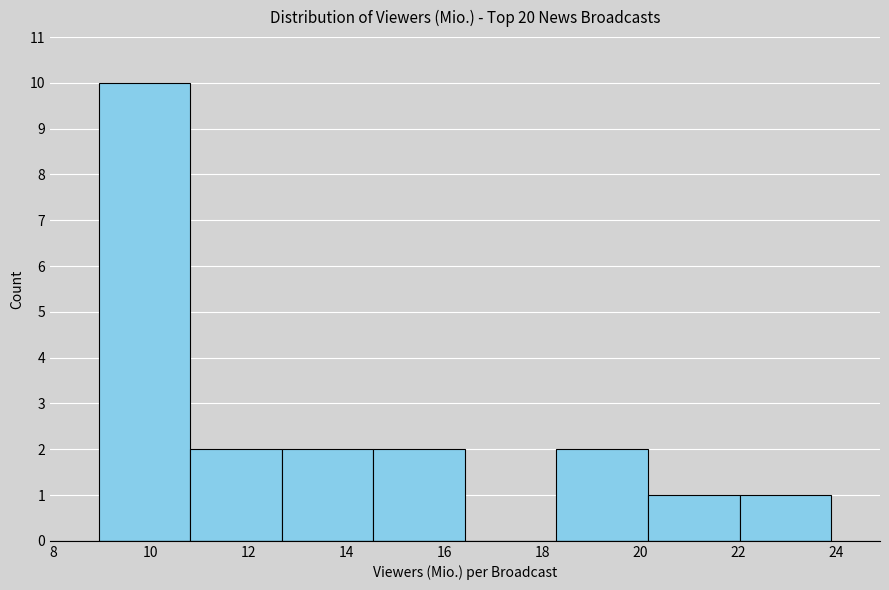

What is the height of the bar covering 22.0 to 23.8 on the x-axis? Neither the bar edges nor the heights are printed on the chart, so give them approximately, as read against the axes.

1